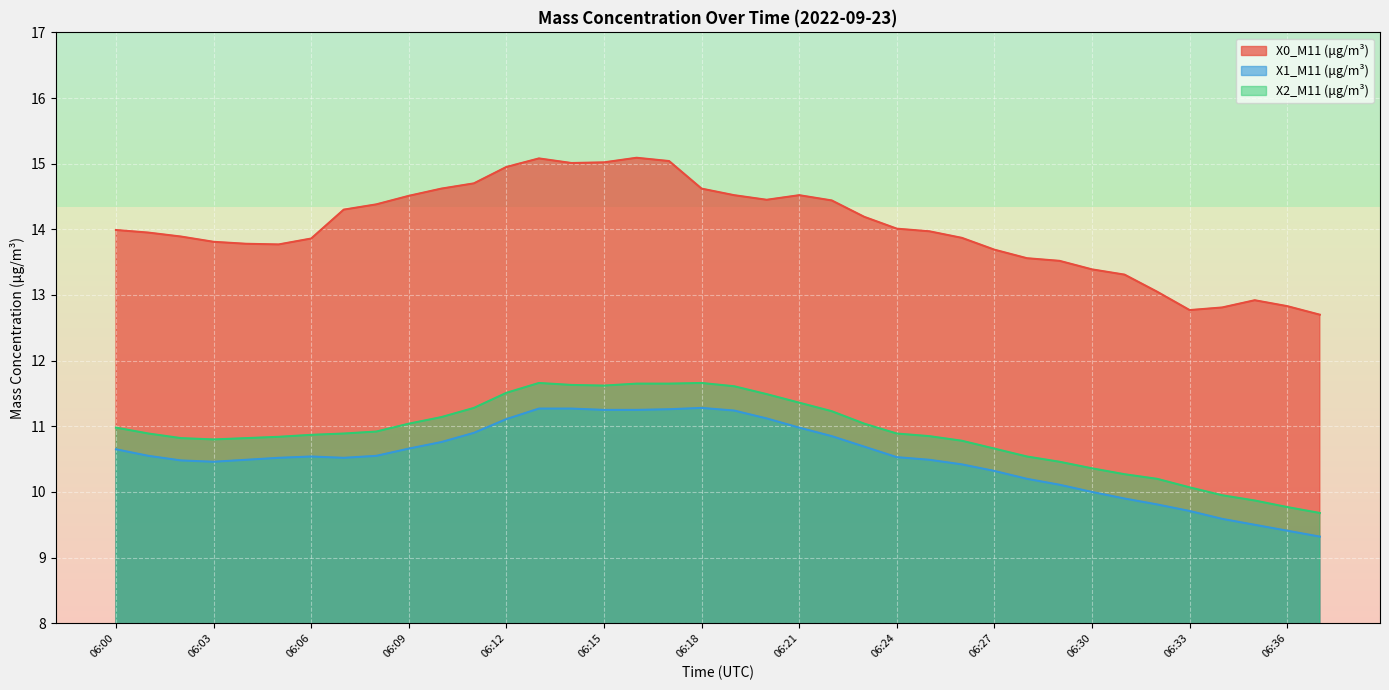

Reading right to left, extract all data points from this chart.

X0_M11 (μg/m³): 06:37=12.7	06:36=12.8	06:35=12.9	06:34=12.8	06:33=12.8	06:32=13.1	06:31=13.3	06:30=13.4	06:29=13.5	06:28=13.6	06:27=13.7	06:26=13.9	06:25=14.0	06:24=14.0	06:23=14.2	06:22=14.4	06:21=14.5	06:20=14.4	06:19=14.5	06:18=14.6	06:17=15.0	06:16=15.1	06:15=15.0	06:14=15.0	06:13=15.1	06:12=14.9	06:11=14.7	06:10=14.6	06:09=14.5	06:08=14.4	06:07=14.3	06:06=13.9	06:05=13.8	06:04=13.8	06:03=13.8	06:02=13.9	06:01=13.9	06:00=14.0
X1_M11 (μg/m³): 06:37=9.3	06:36=9.4	06:35=9.5	06:34=9.6	06:33=9.7	06:32=9.8	06:31=9.9	06:30=10.0	06:29=10.1	06:28=10.2	06:27=10.3	06:26=10.4	06:25=10.5	06:24=10.5	06:23=10.7	06:22=10.8	06:21=11.0	06:20=11.1	06:19=11.2	06:18=11.3	06:17=11.3	06:16=11.2	06:15=11.2	06:14=11.3	06:13=11.3	06:12=11.1	06:11=10.9	06:10=10.8	06:09=10.7	06:08=10.6	06:07=10.5	06:06=10.5	06:05=10.5	06:04=10.5	06:03=10.5	06:02=10.5	06:01=10.6	06:00=10.7
X2_M11 (μg/m³): 06:37=9.7	06:36=9.8	06:35=9.9	06:34=9.9	06:33=10.1	06:32=10.2	06:31=10.3	06:30=10.4	06:29=10.5	06:28=10.5	06:27=10.7	06:26=10.8	06:25=10.8	06:24=10.9	06:23=11.0	06:22=11.2	06:21=11.4	06:20=11.5	06:19=11.6	06:18=11.7	06:17=11.7	06:16=11.7	06:15=11.6	06:14=11.6	06:13=11.7	06:12=11.5	06:11=11.3	06:10=11.1	06:09=11.0	06:08=10.9	06:07=10.9	06:06=10.9	06:05=10.8	06:04=10.8	06:03=10.8	06:02=10.8	06:01=10.9	06:00=11.0